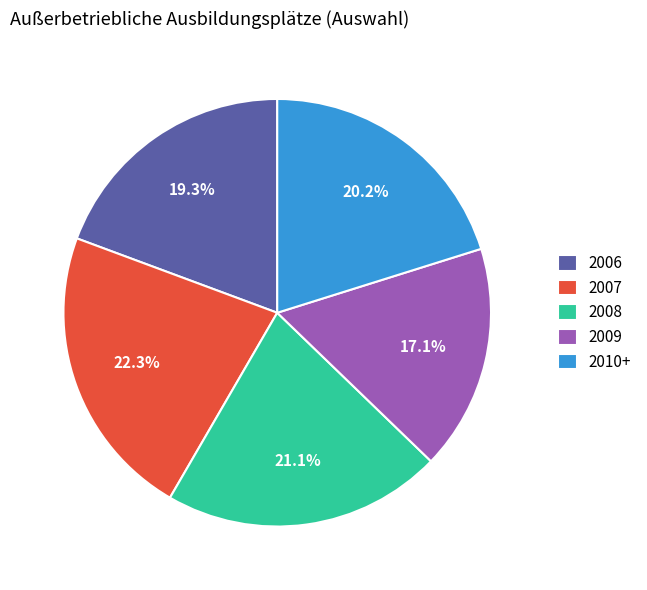

To the nearest percent, what percentage of the pie is 2010+?

20%